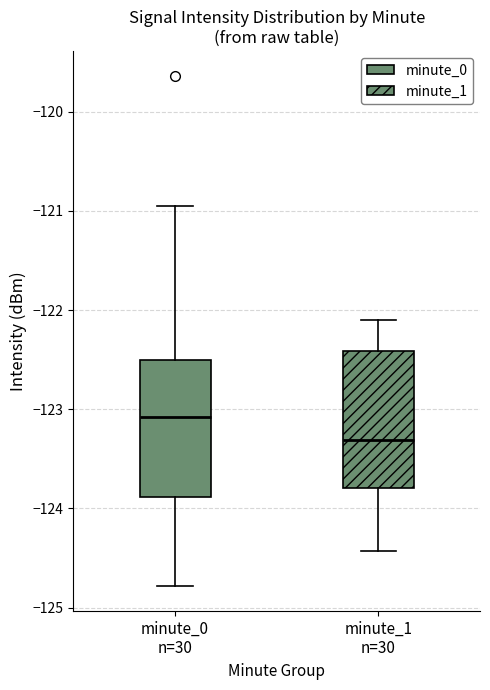

Reading left to right, read every box against the y-axis: the position of its median line, the range the box covers, and the ends of its whiskers. The values are not printed on the chart, so give them approximately, as read against the axis.

minute_0 n=30: median -123.1, box -123.9 to -122.5, whiskers -124.8 to -121.0
minute_1 n=30: median -123.3, box -123.8 to -122.4, whiskers -124.4 to -122.1